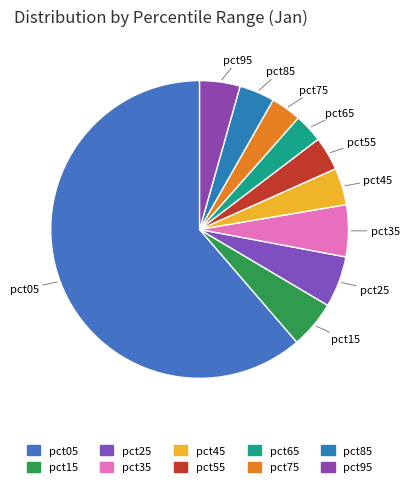

Between pct15 and pct75, which is larger?

pct15